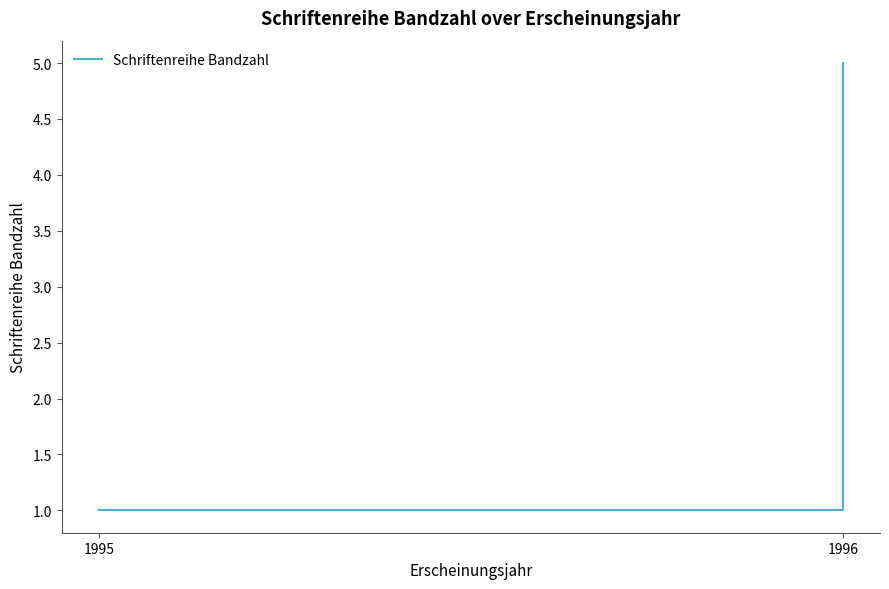

Which label corresponds to the smallest value in the chart?

1995